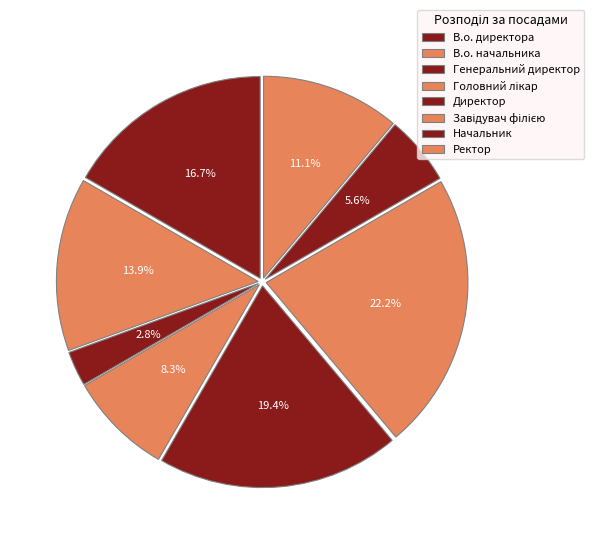

True or false: В.о. начальника accounts for 7% of the total.

False